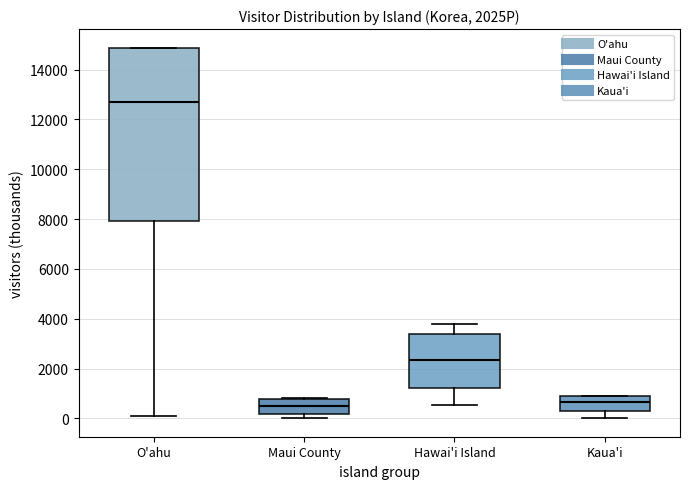

Which box is the tallest, from its lower edge to its upper edge?

O'ahu